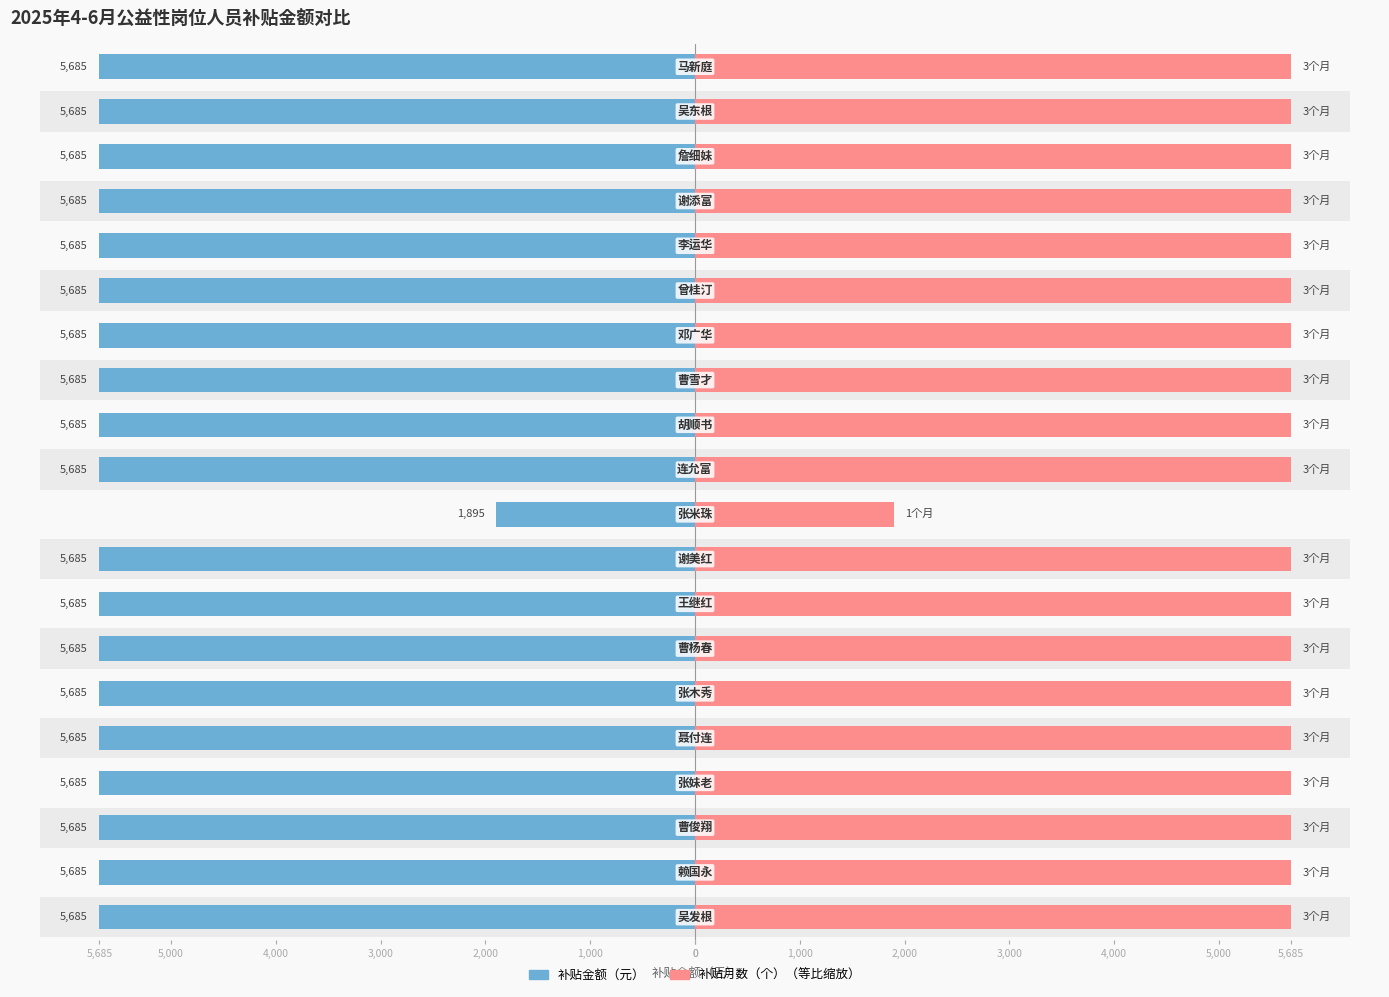

What is the lowest value of the 补贴金额（元） series?

1895